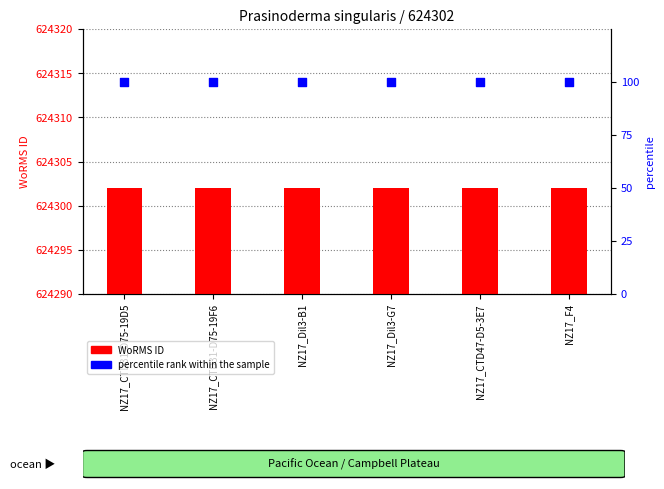

At how many categories does at least one series exceed 240058?

6